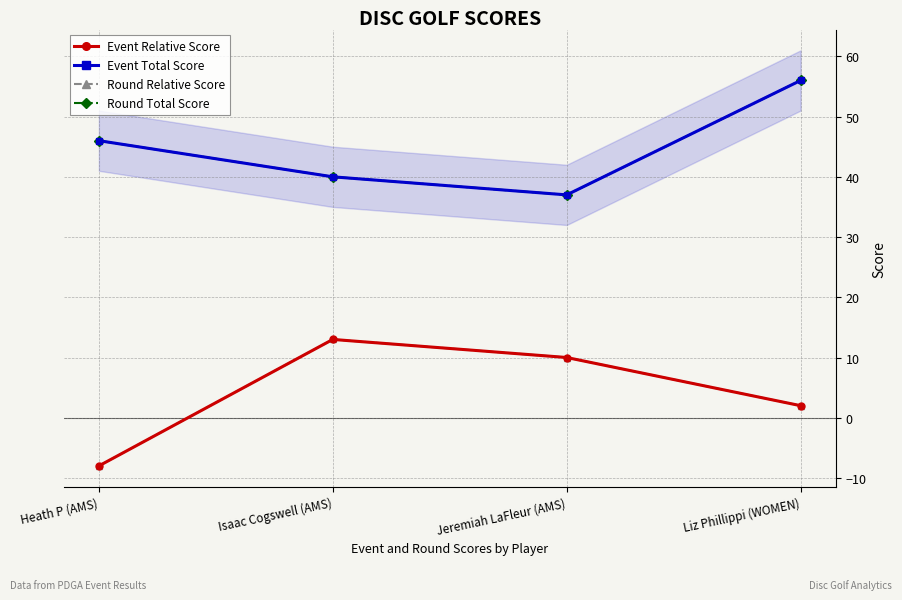

What is the label of the 2nd point from the right?

Jeremiah LaFleur (AMS)